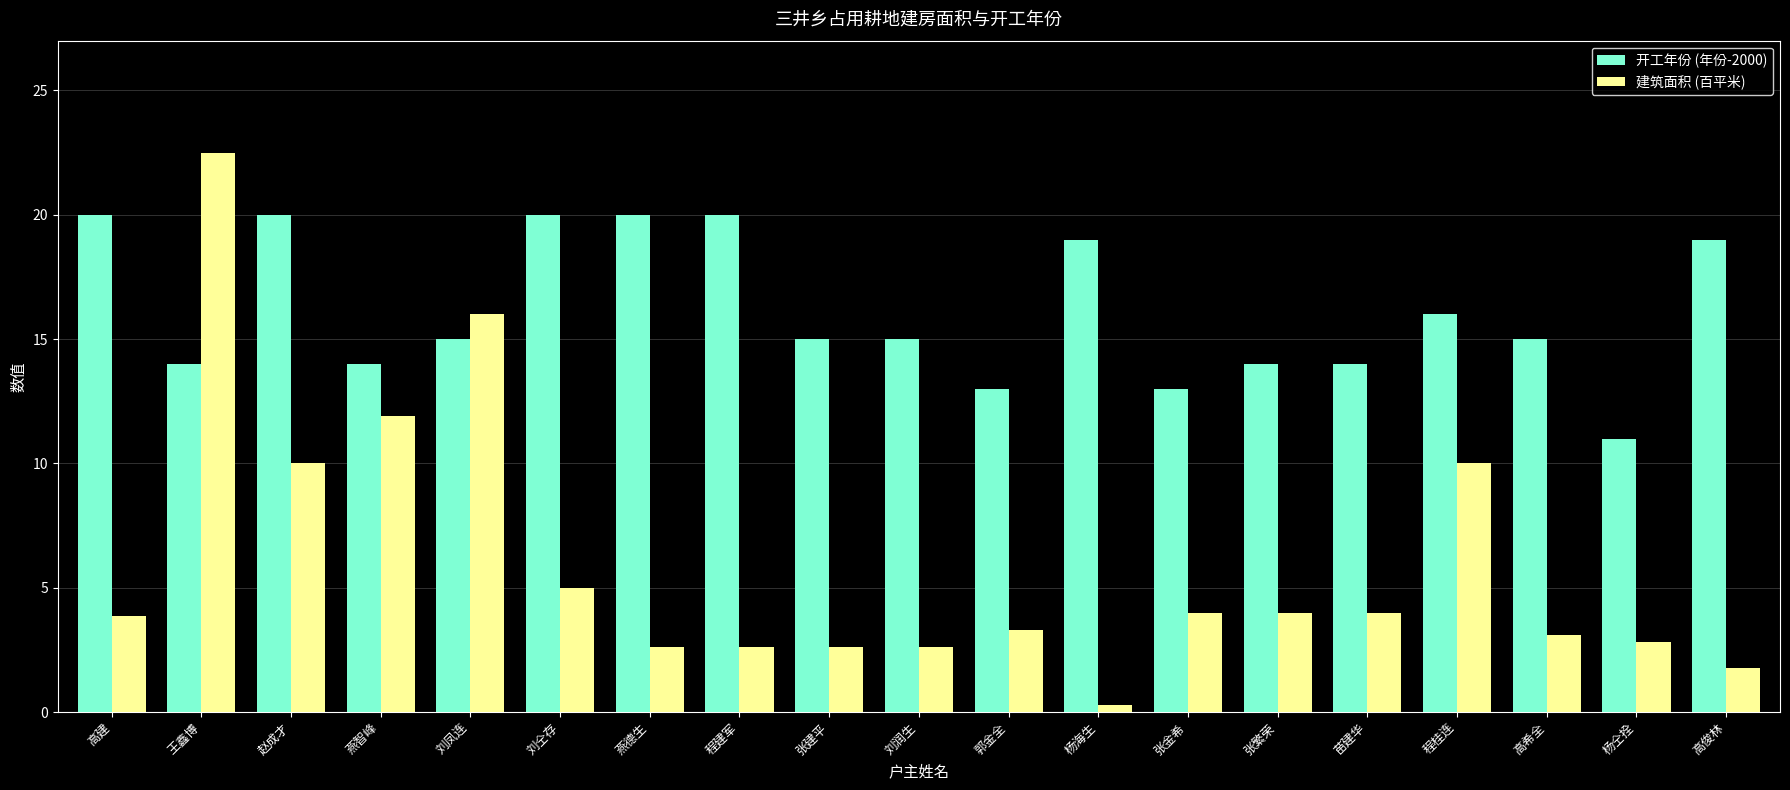

What is the label of the 10th bar from the left?

刘润生